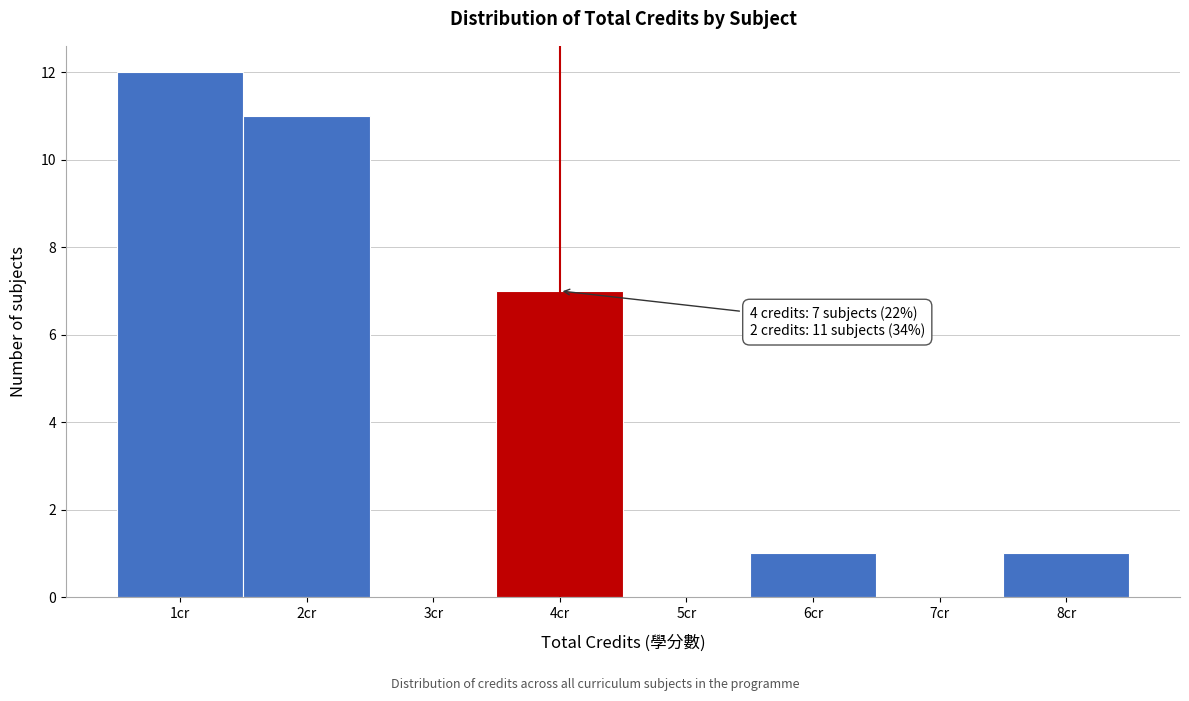

Over which range of the x-axis is the bar tallest?

0.5 to 1.5